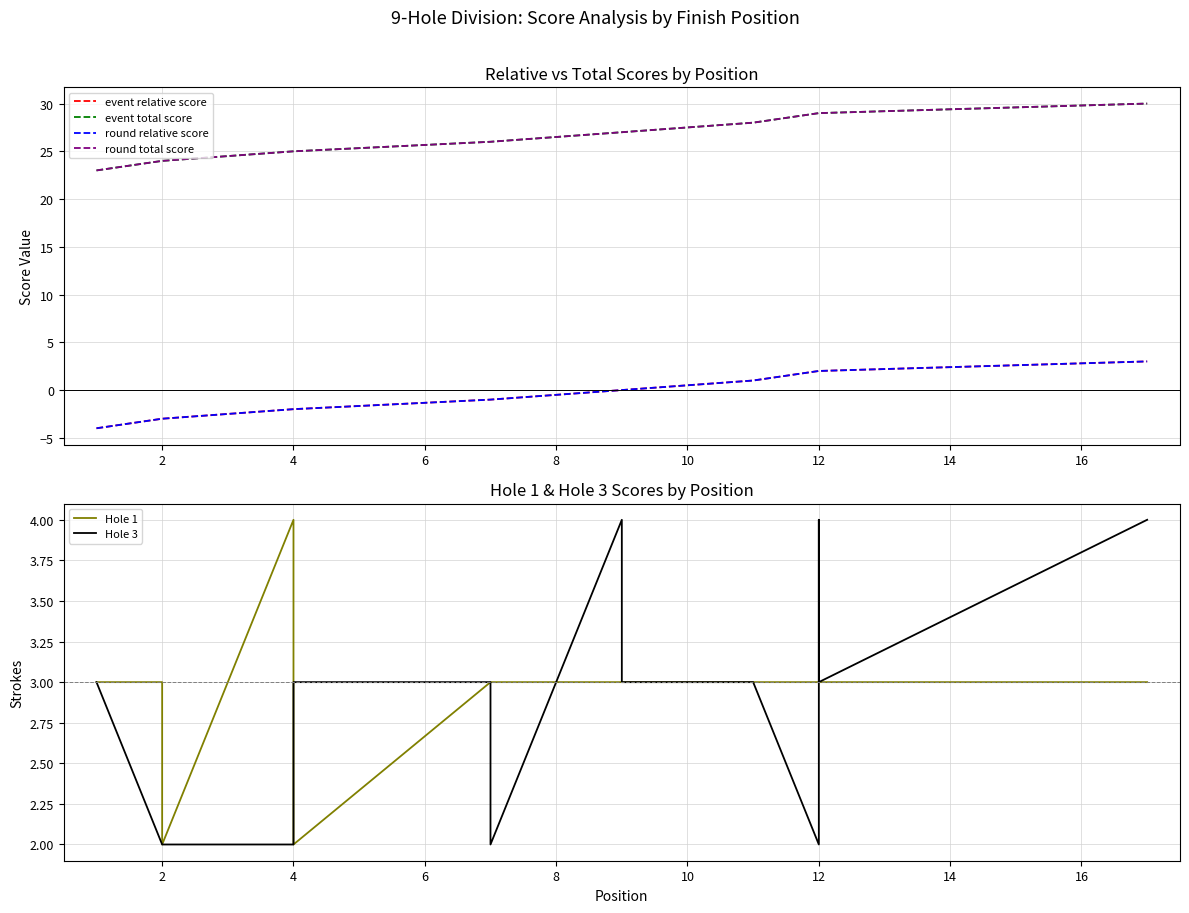

Rank the series at 12 from lowest to highest value.

event relative score, round relative score, Hole 3, Hole 1, event total score, round total score